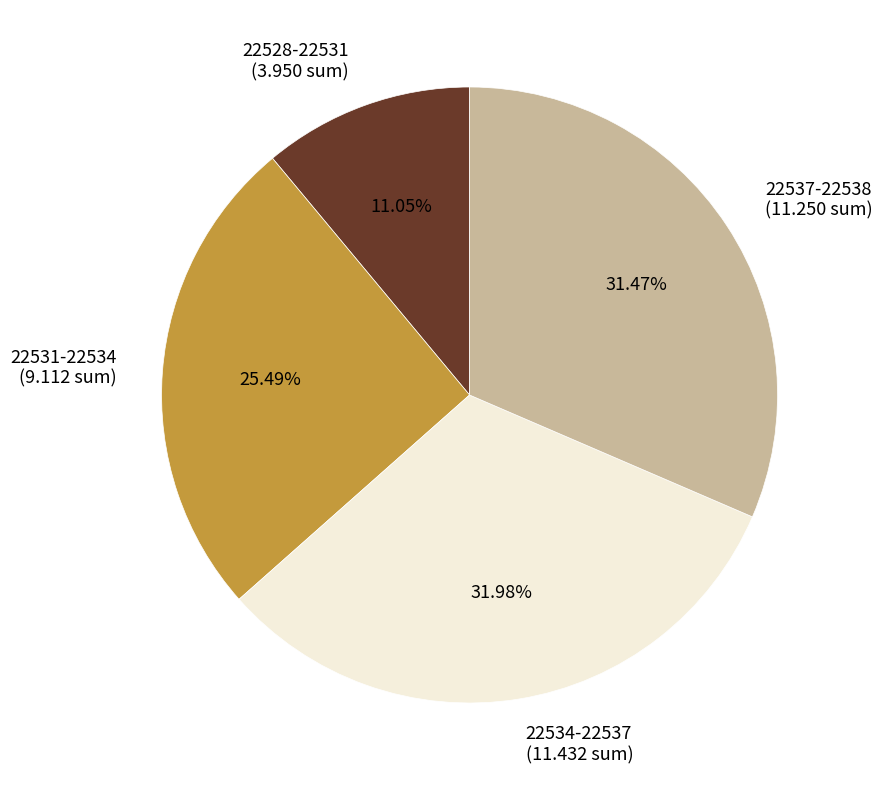

How many slices are in this pie chart?

4